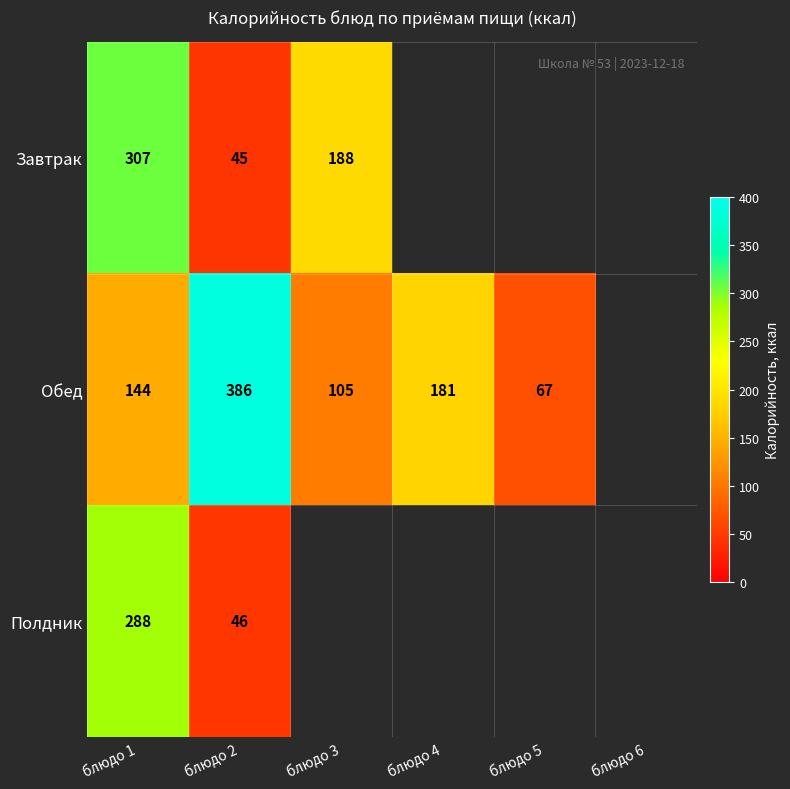

What is the spread (max minus min) of values at блюдо 2?

341